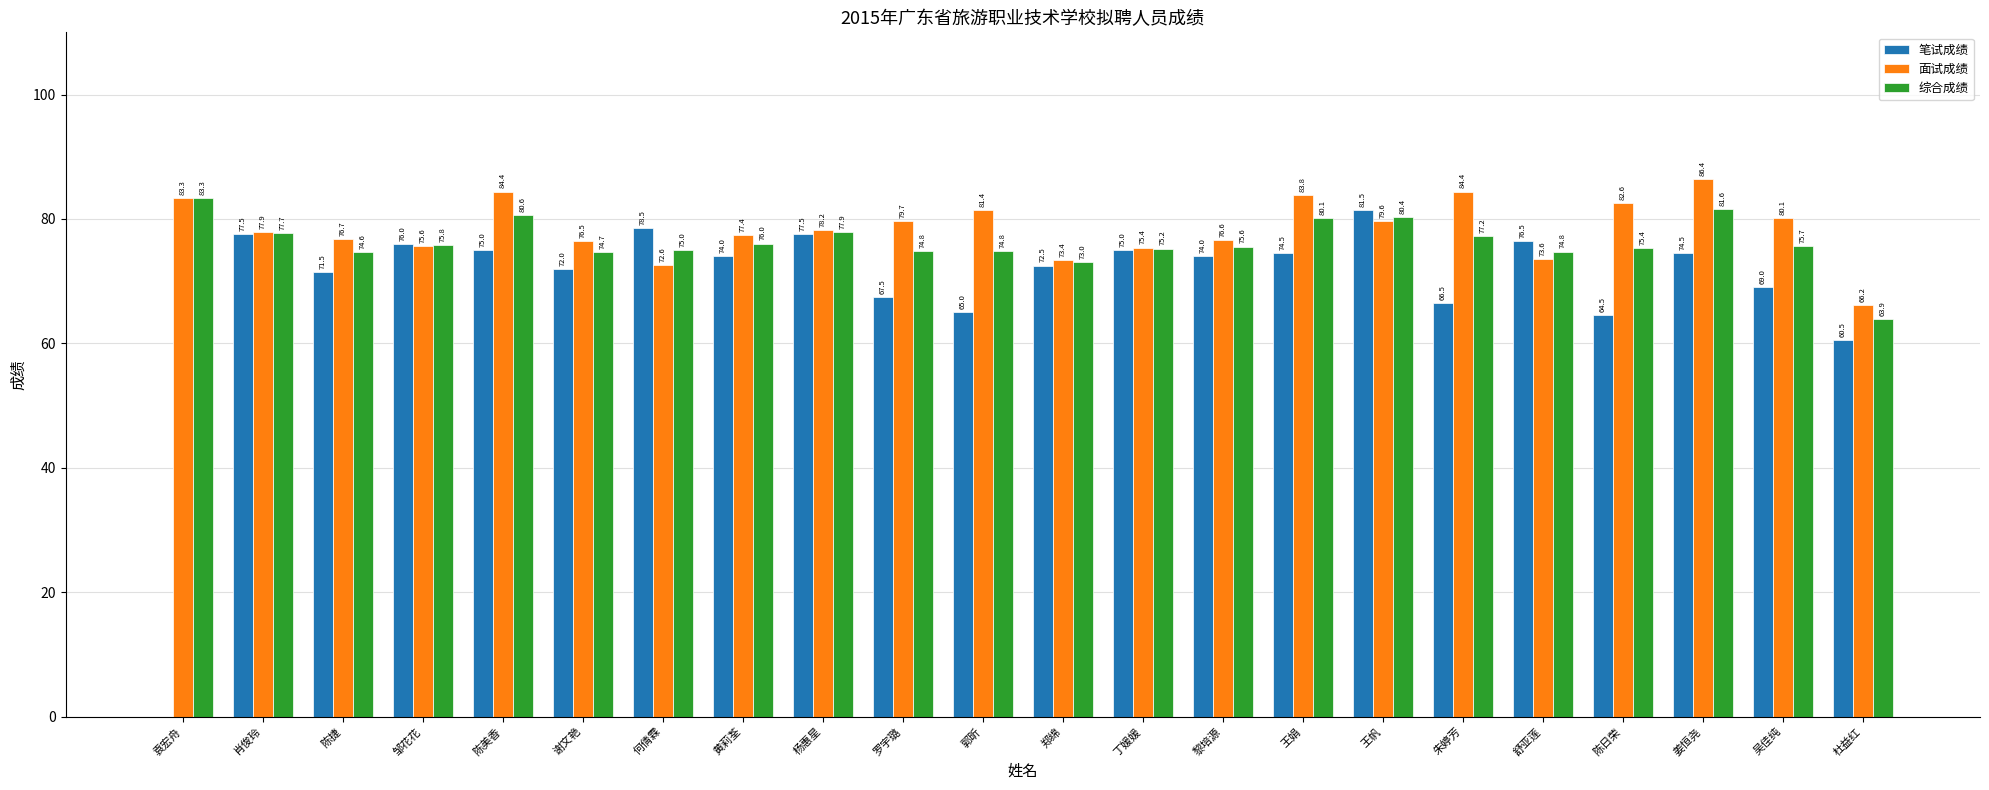

Is it true that 笔试成绩 equals 78.5 at 何倩霖?

True